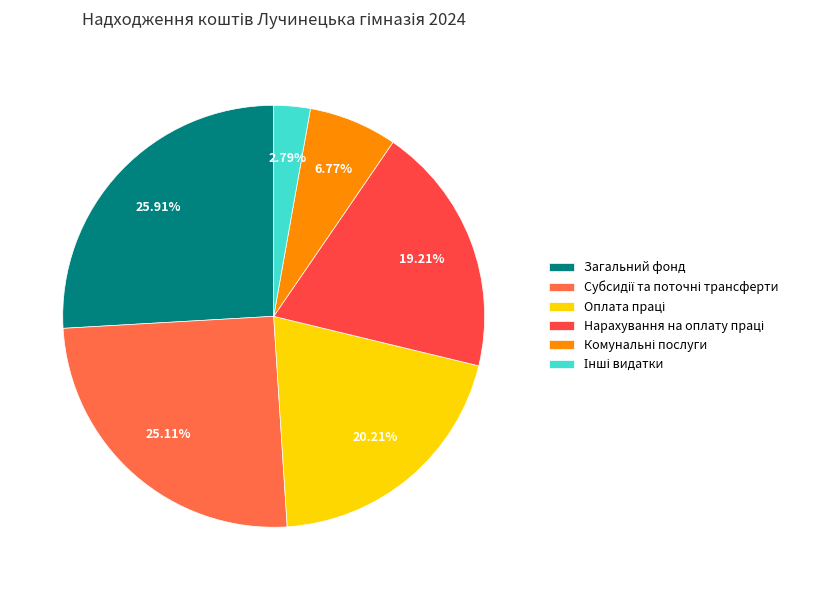

Is there any slice that represents more than half of the pie?

No